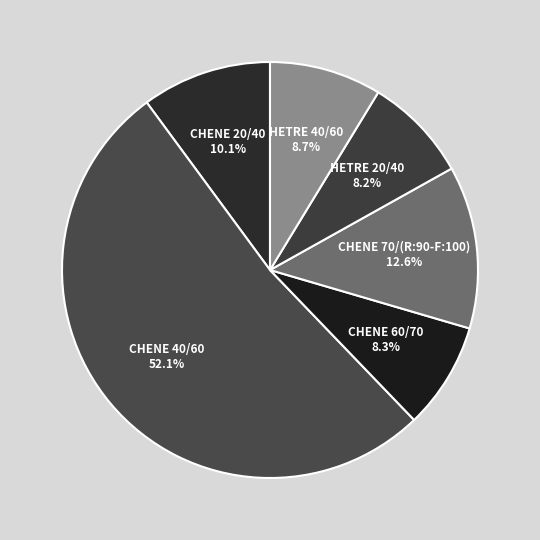

To the nearest percent, what percentage of the pie is CHENE 60/70?

8%